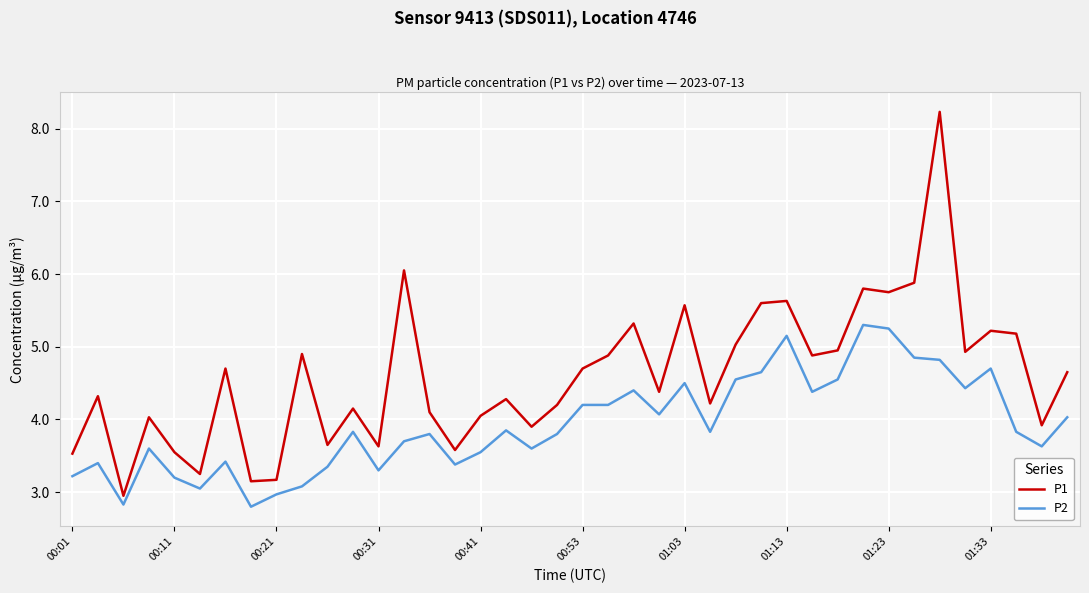

Rank the series by their maximum value, from lowest to highest.

P2, P1